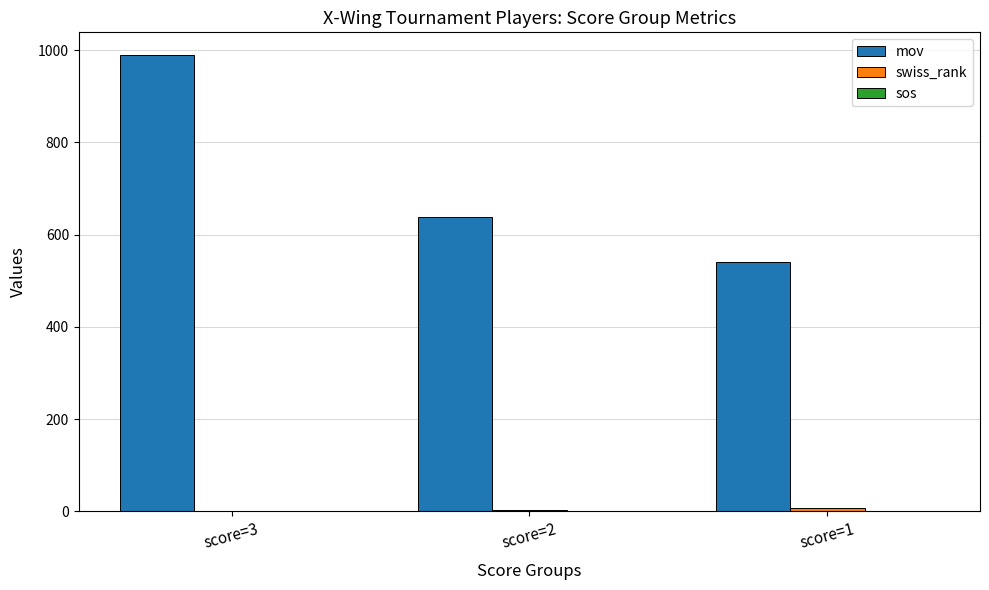

What is the highest value of the mov series?

989.0